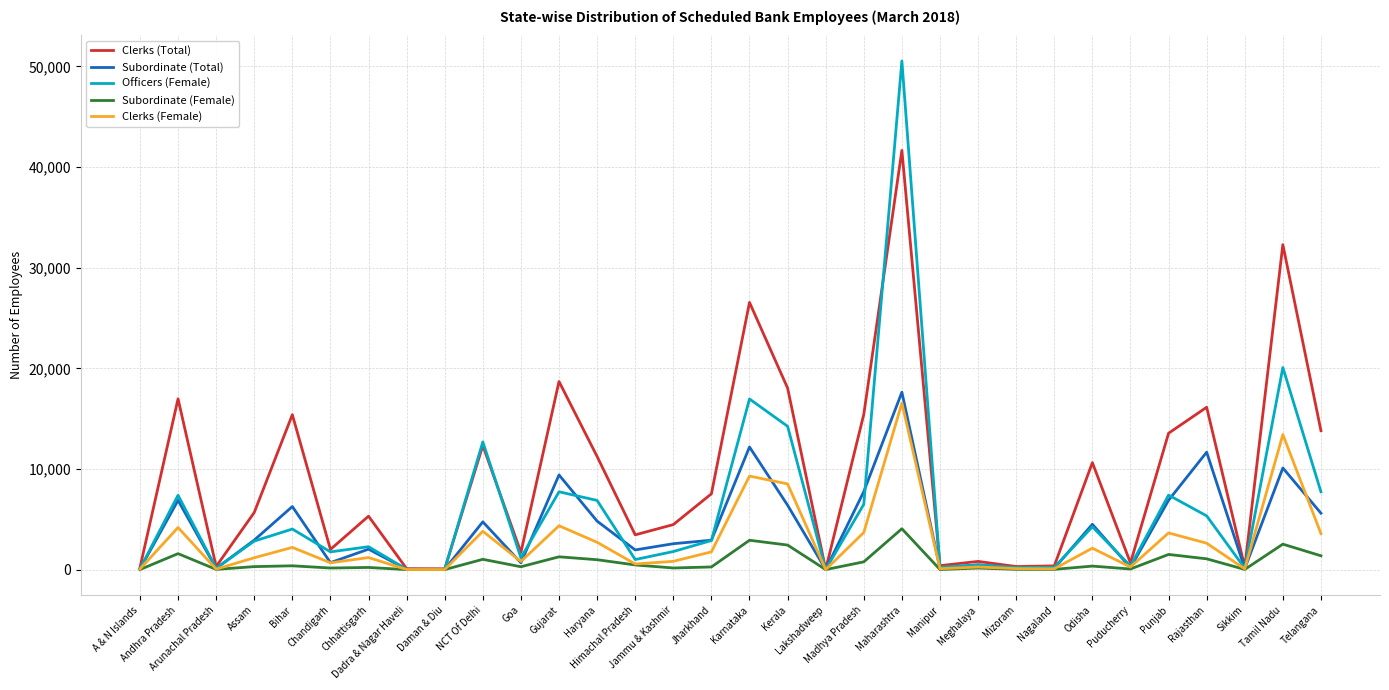

Which series has the largest total across all categories?

Clerks (Total)